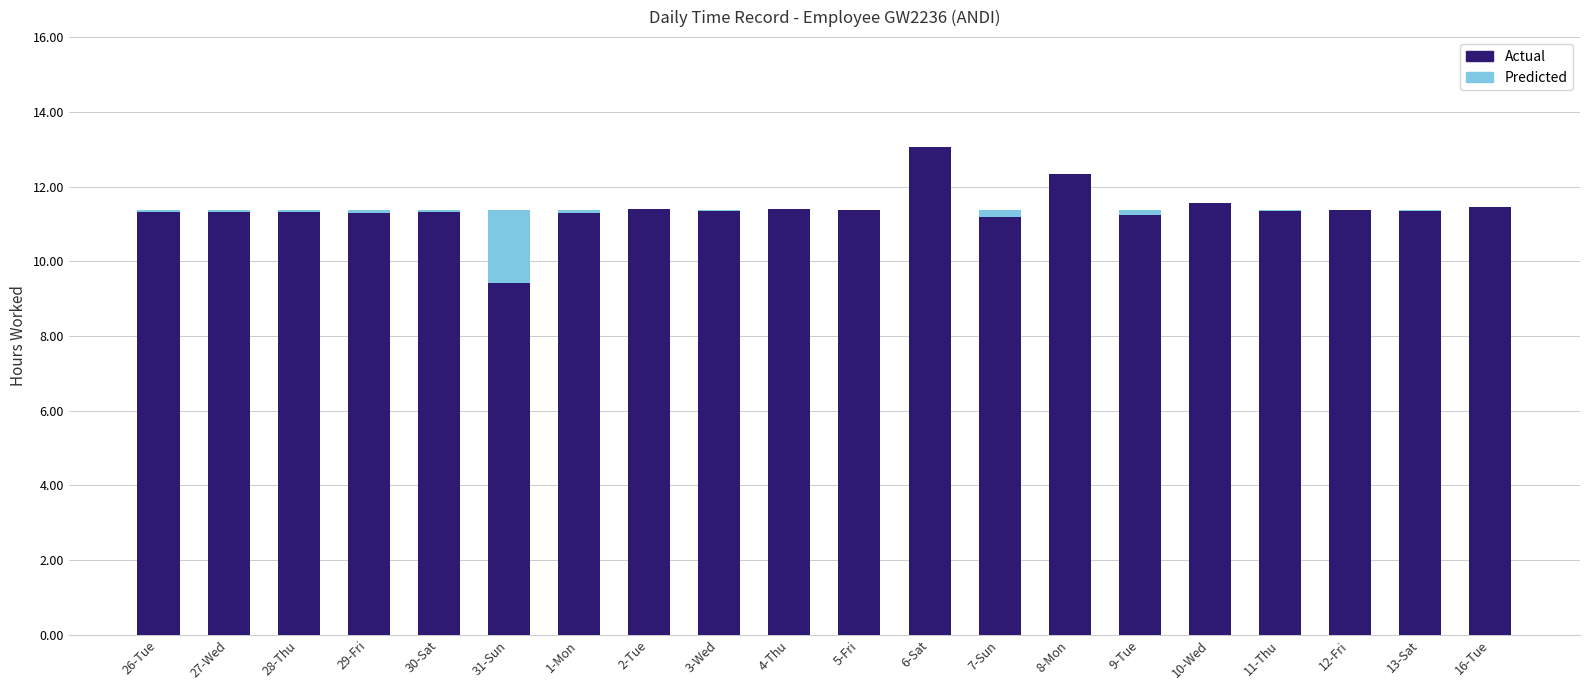

The Actual series shows 11.4 at 4-Thu. True or false?

True